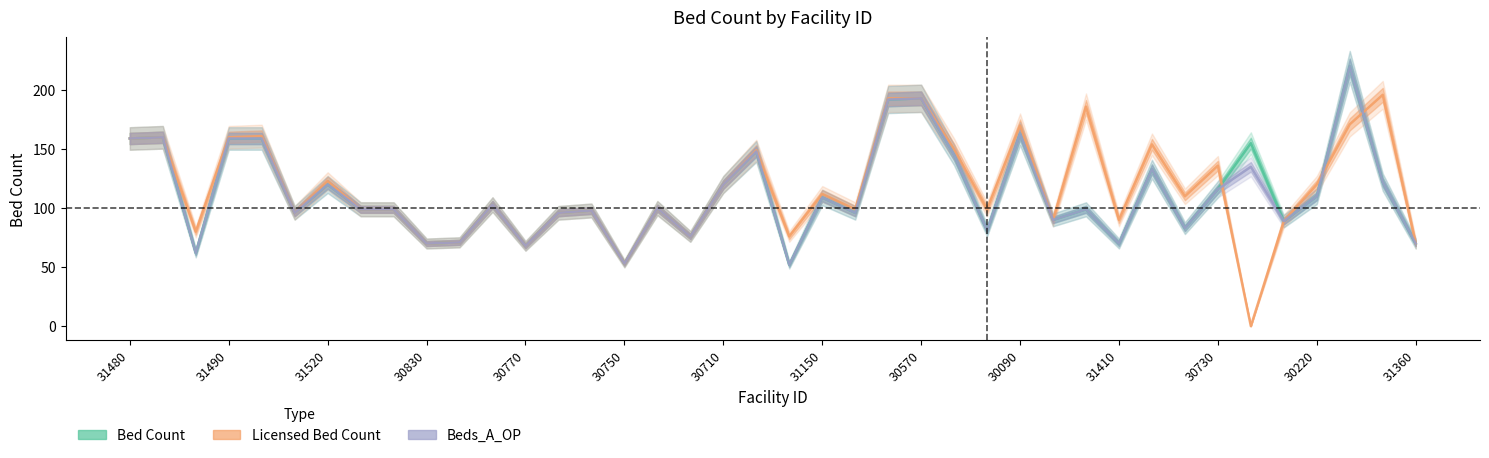

What is the sum of all Bed Count values?

4504